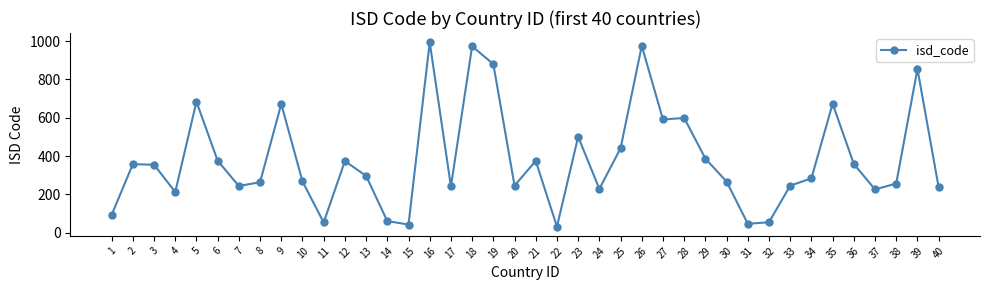

How many categories are shown in the chart?

40